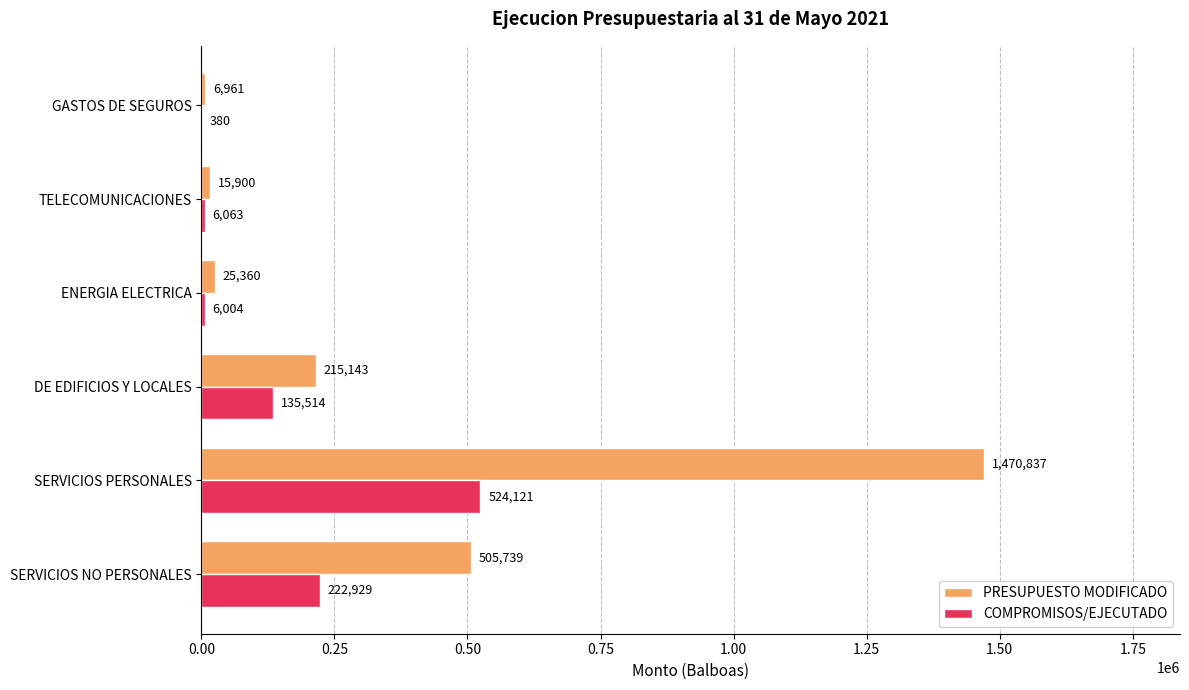

Is the value of PRESUPUESTO MODIFICADO at SERVICIOS PERSONALES greater than the value of COMPROMISOS/EJECUTADO at SERVICIOS PERSONALES?

Yes